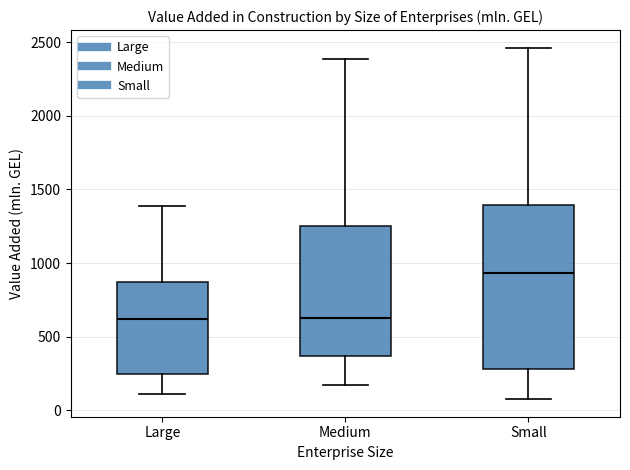

Comparing the boxes themselves (not the whiskers), which one is the tallest?

Small